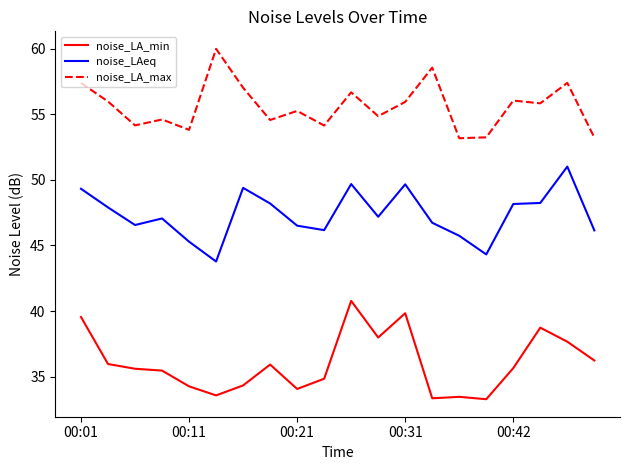

What is the minimum value shown in the chart?

33.3